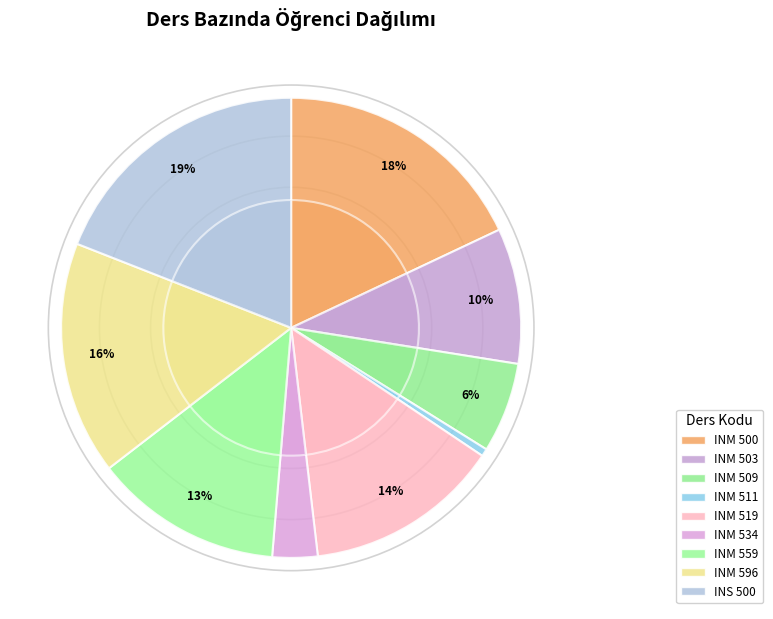

Rank the categories by value from lowest to highest.

INM 511, INM 534, INM 509, INM 503, INM 559, INM 519, INM 596, INM 500, INS 500